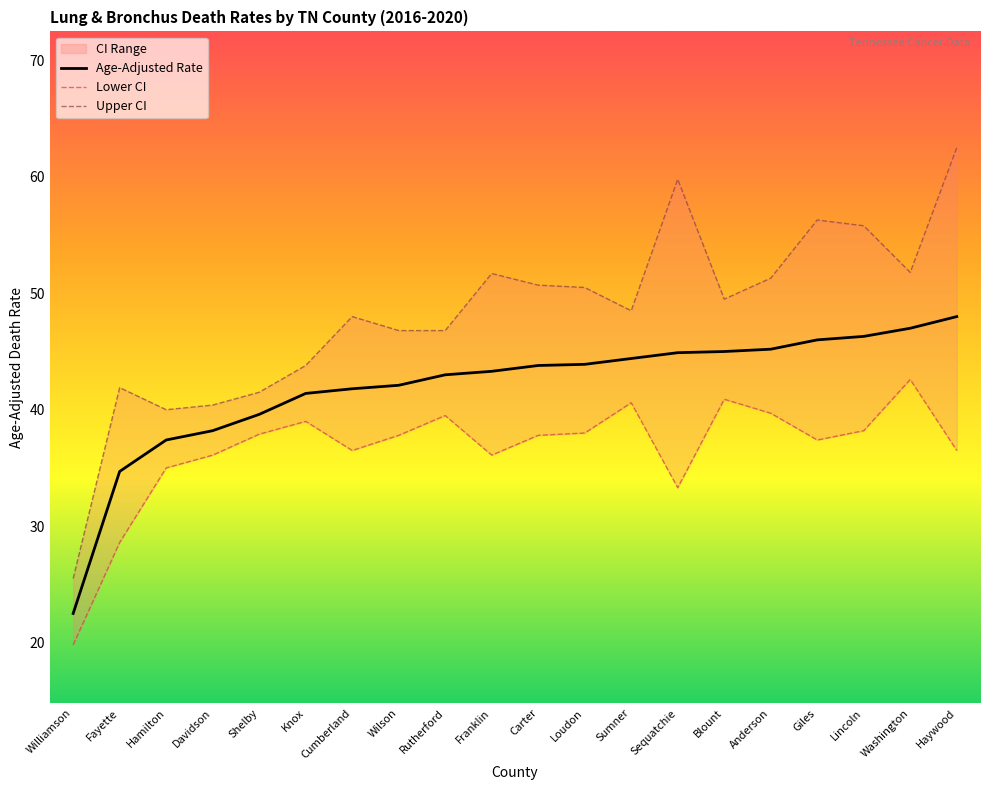

At which category is the sum across all series the highest?

Haywood